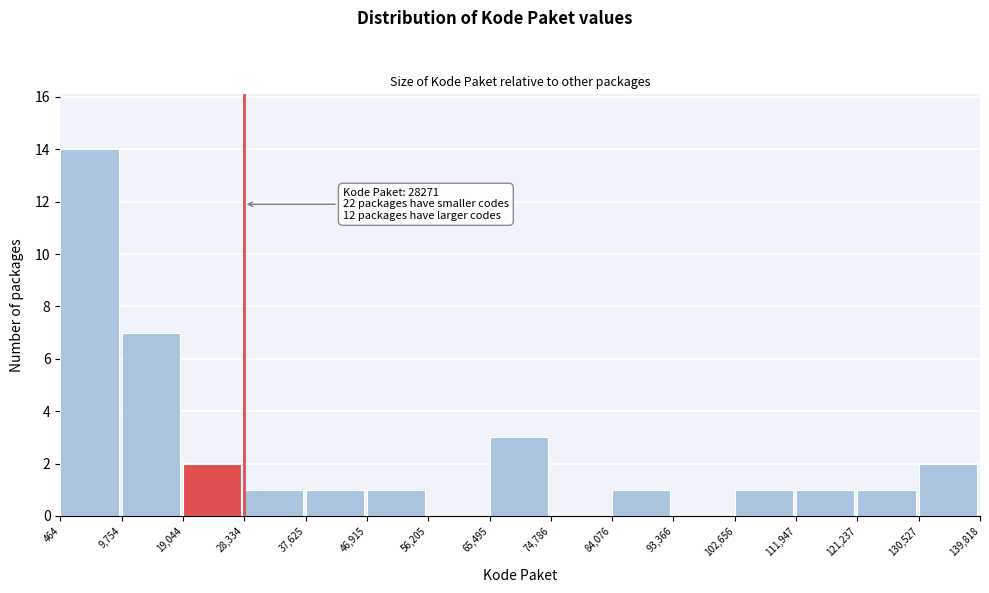

Which range on the x-axis has the tallest bar?

464 to 9,754